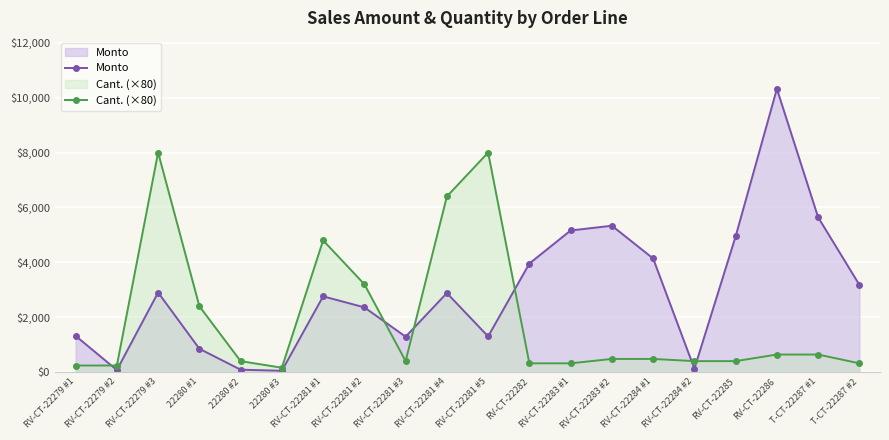

True or false: Cant. (×80) has more than 0 interior local peaks.

True